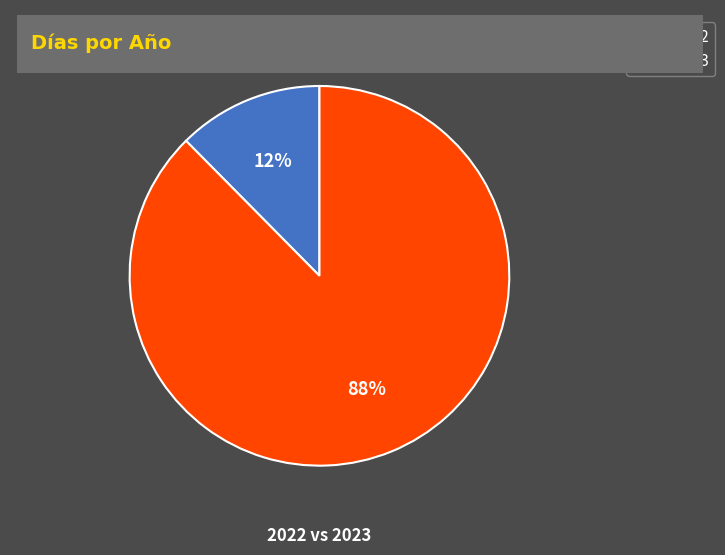

Does any single category account for the majority?

Yes